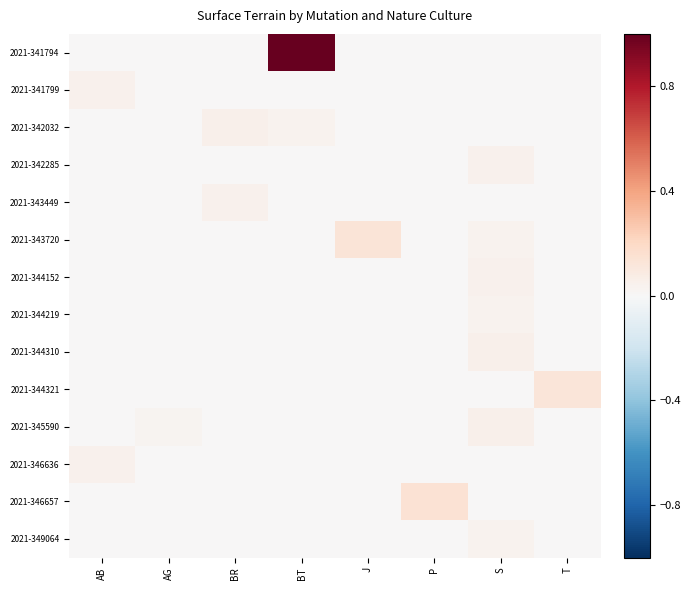

At which category is the sum across all series the highest?

BT